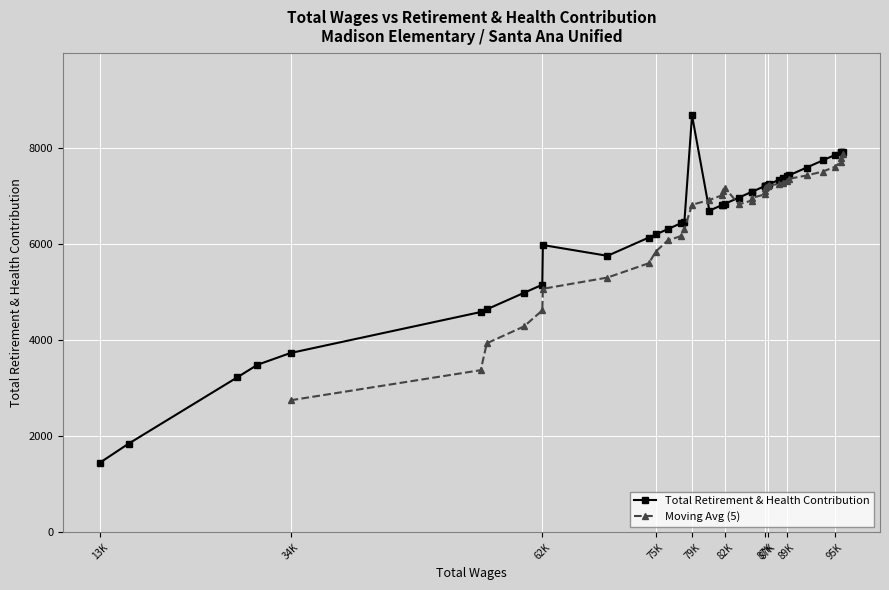

True or false: the data shows 13118 at 8.

False